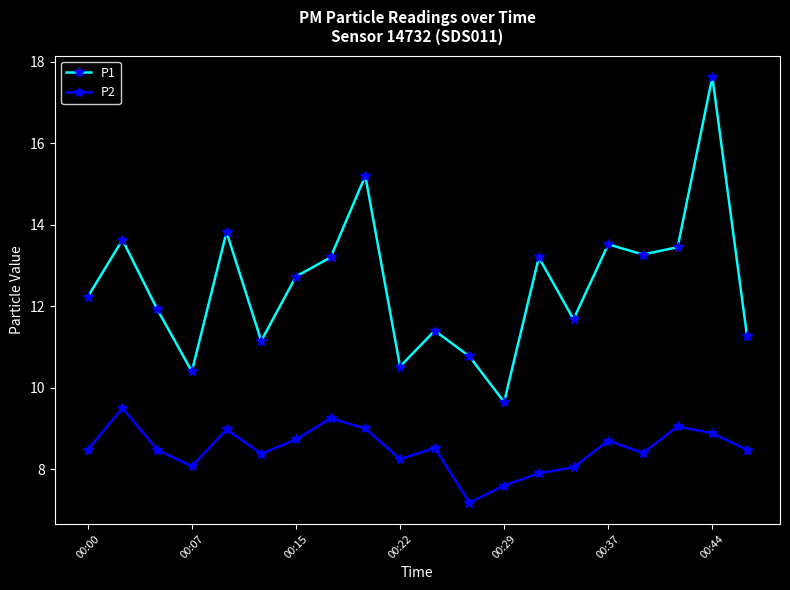

In P1, how many points are lower than both neighbors (excluding endpoints)?

6